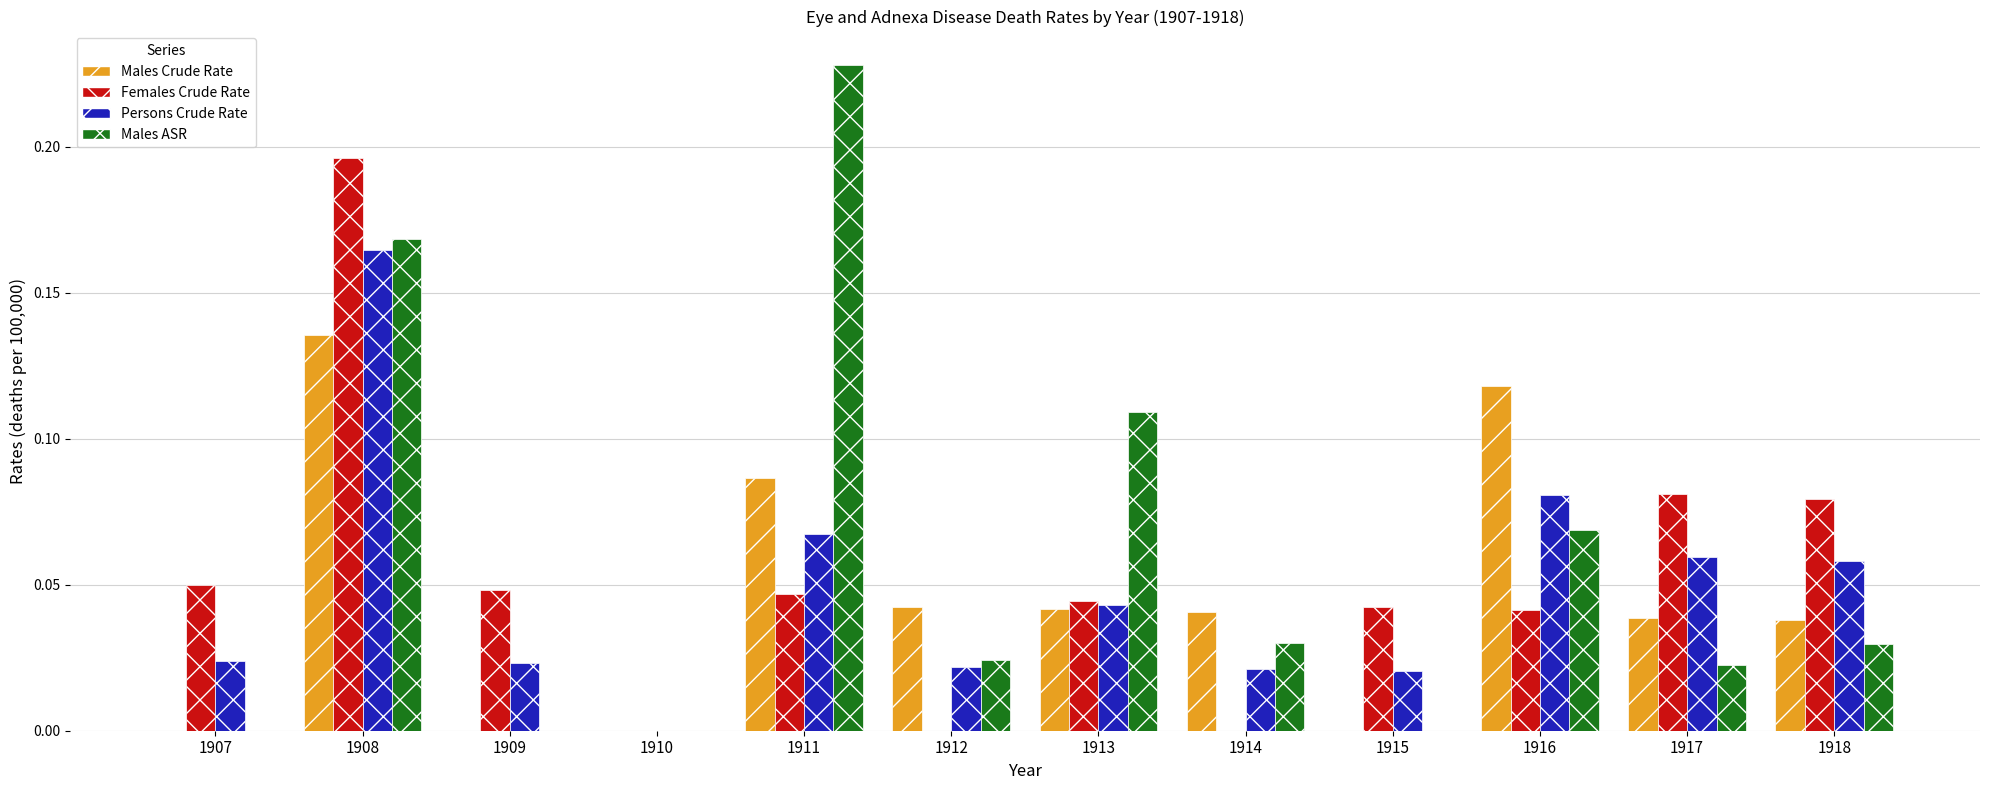

Is the value of Persons Crude Rate at 1909 greater than the value of Females Crude Rate at 1913?

No